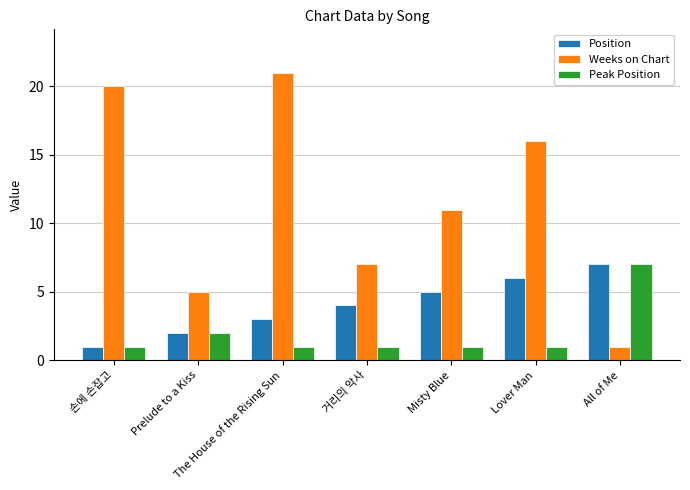

At 거리의 악사, list the series in order from smallest to largest.

Peak Position, Position, Weeks on Chart